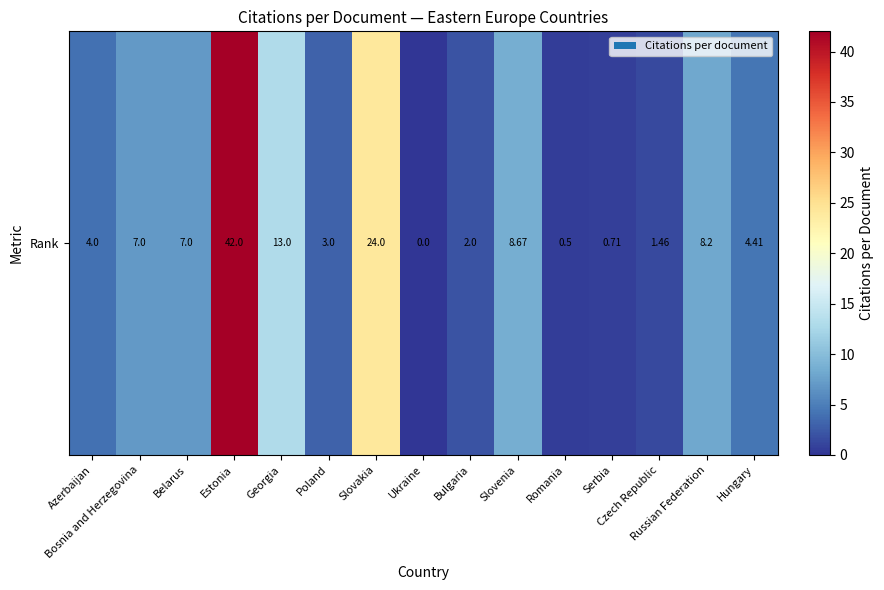

At which label is the value closest to 21?

Slovakia